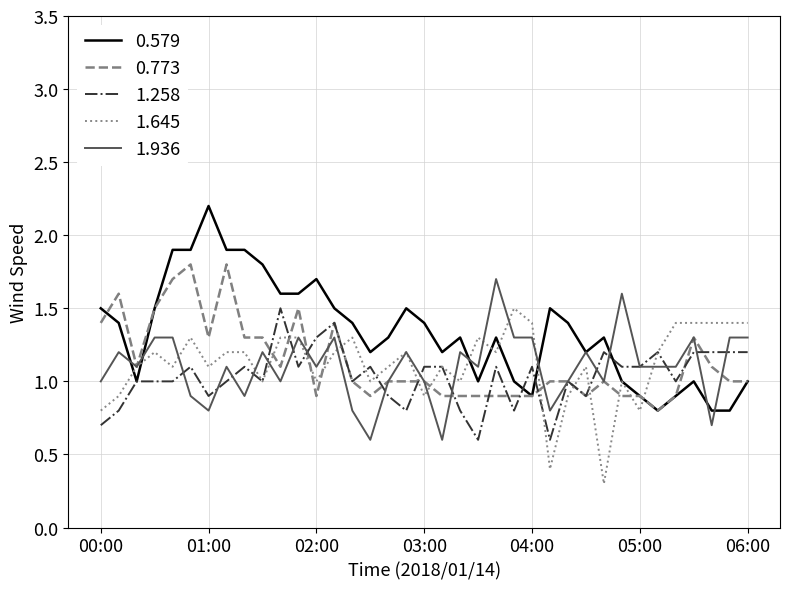

What is the smallest value displayed?

0.3